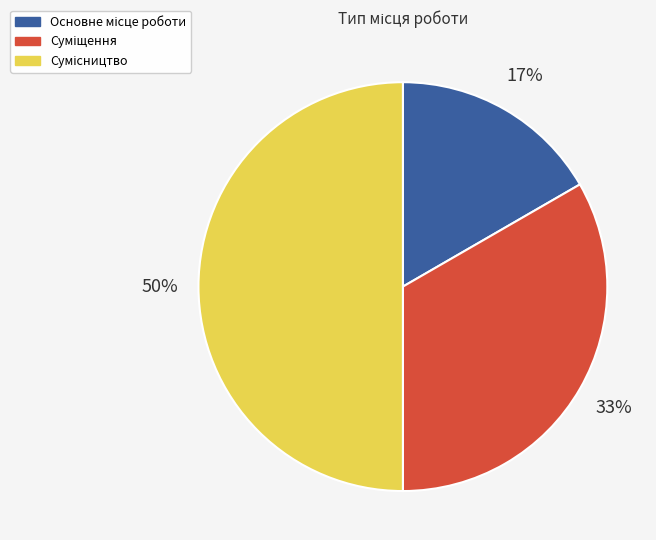

To the nearest percent, what is the difference between the largest and smallest slice percentages?

33%